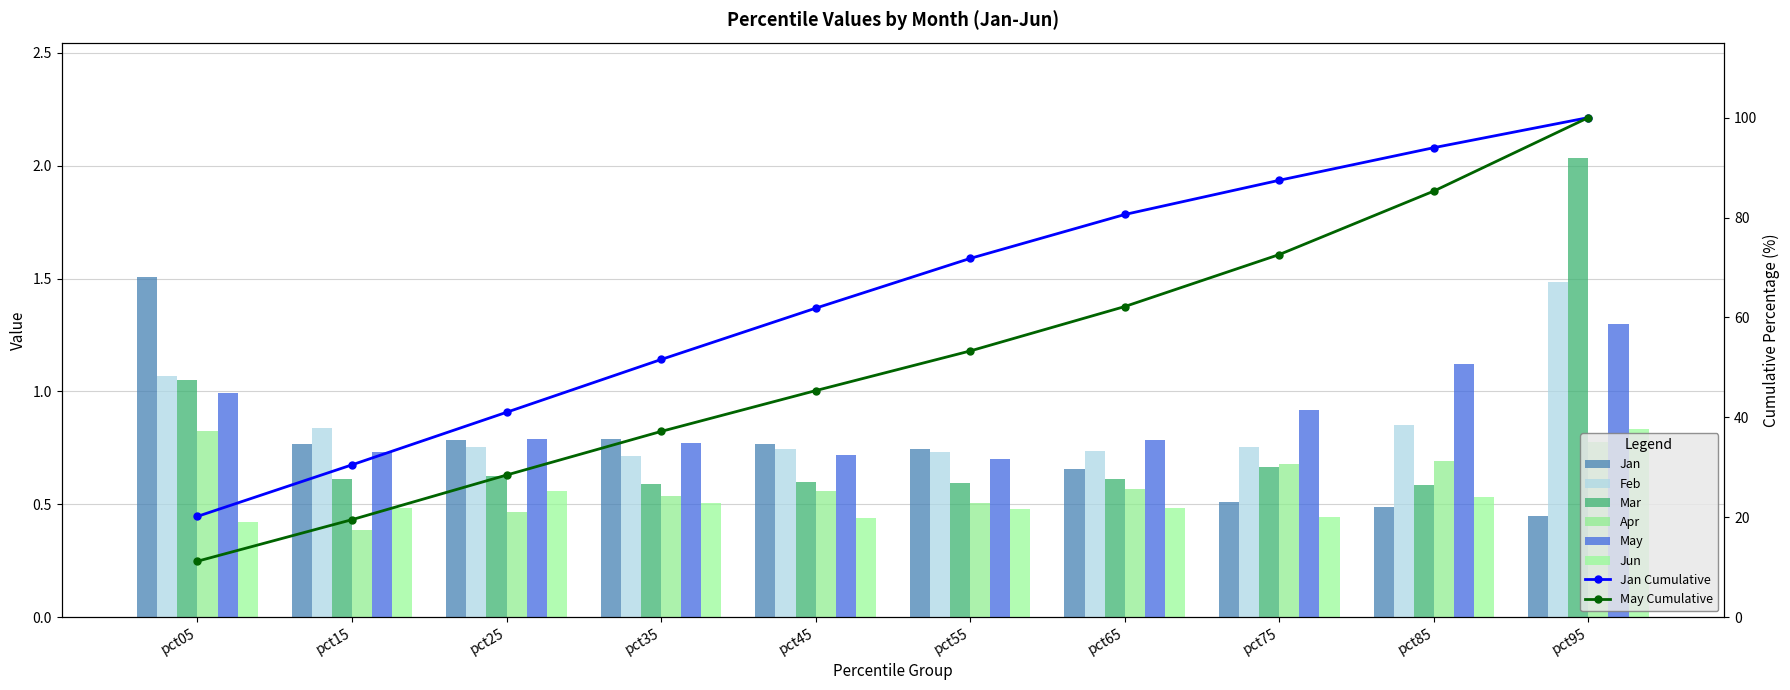

Rank the series at pct05 from lowest to highest value.

Jun, Apr, May, Mar, Feb, Jan